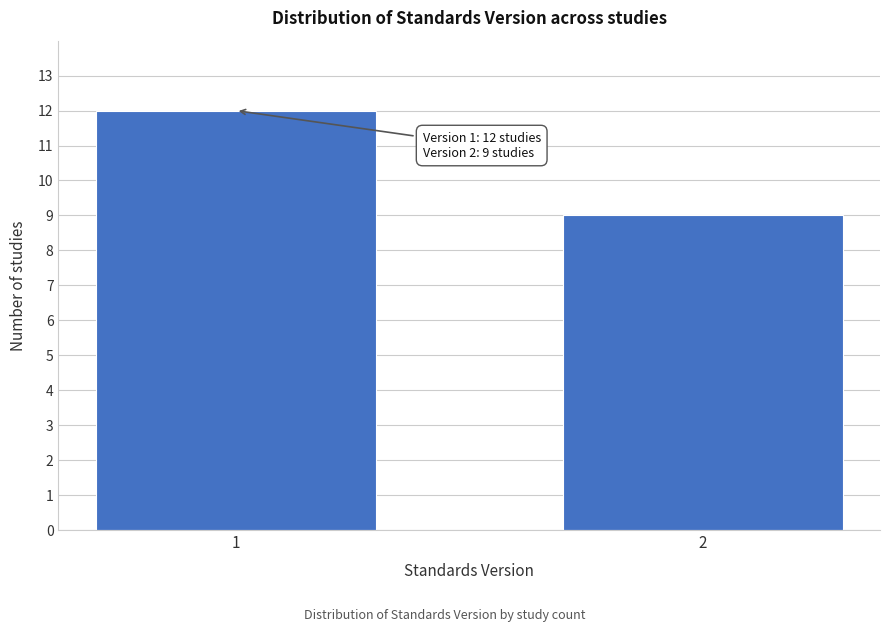

Reading left to right, list all the values displayed in this chart.

1=12	2=9